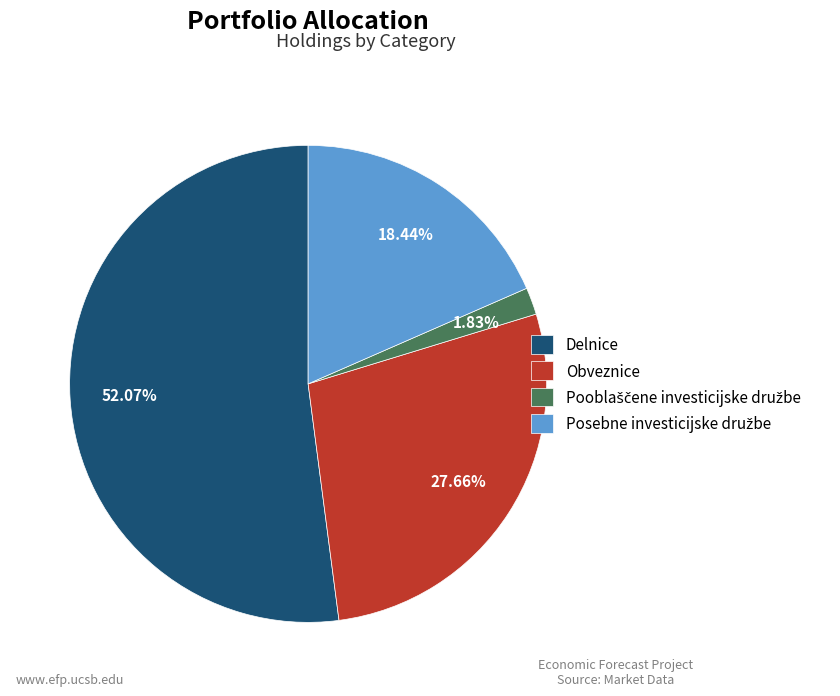

What is the largest slice in the pie chart?

Delnice